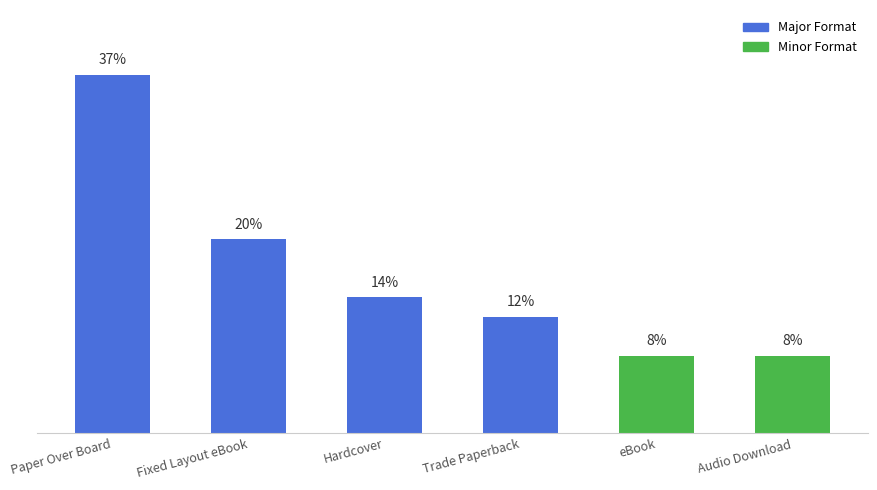

Where does the data first go above 14?

Paper Over Board